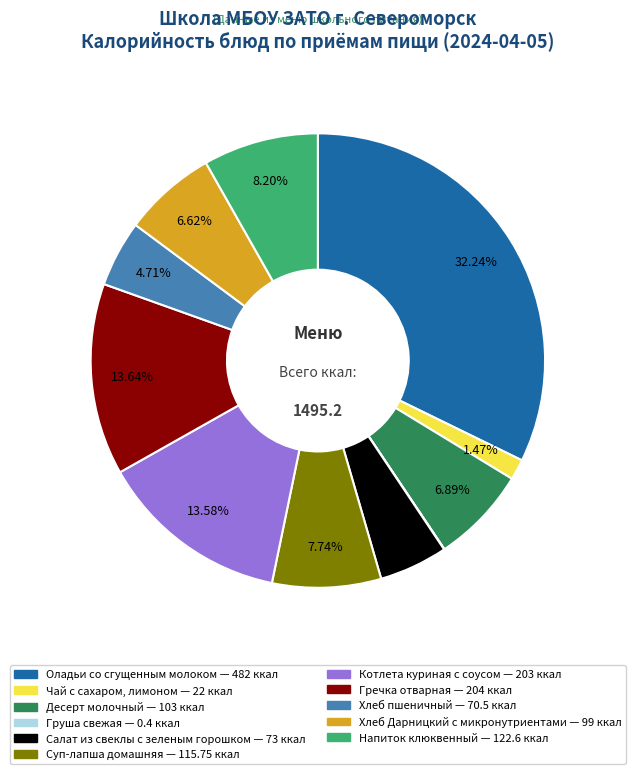

Is Гречка отварная the majority of the pie?

No